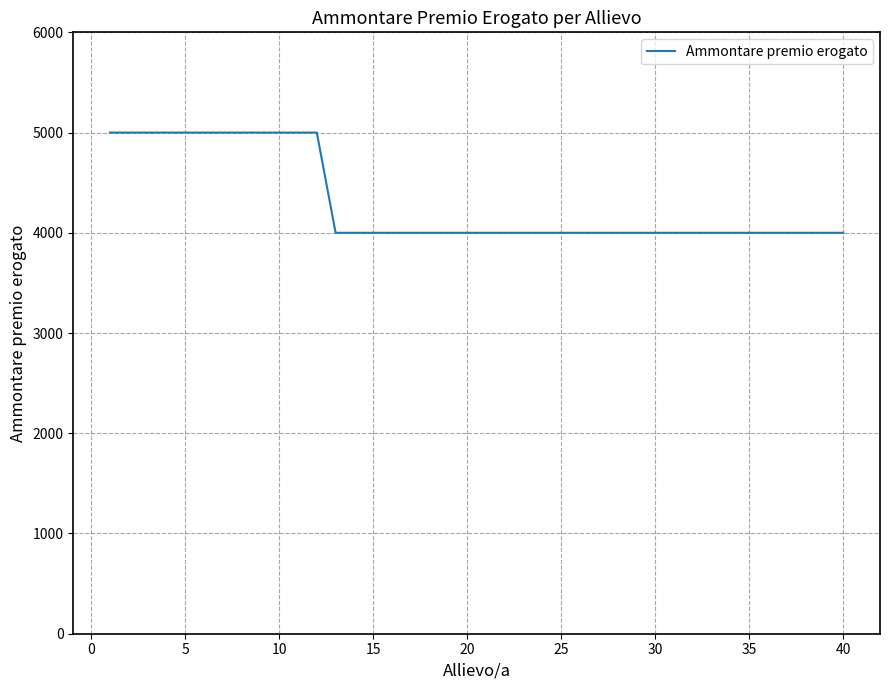

Is this an area chart (filled region under the line)?

No